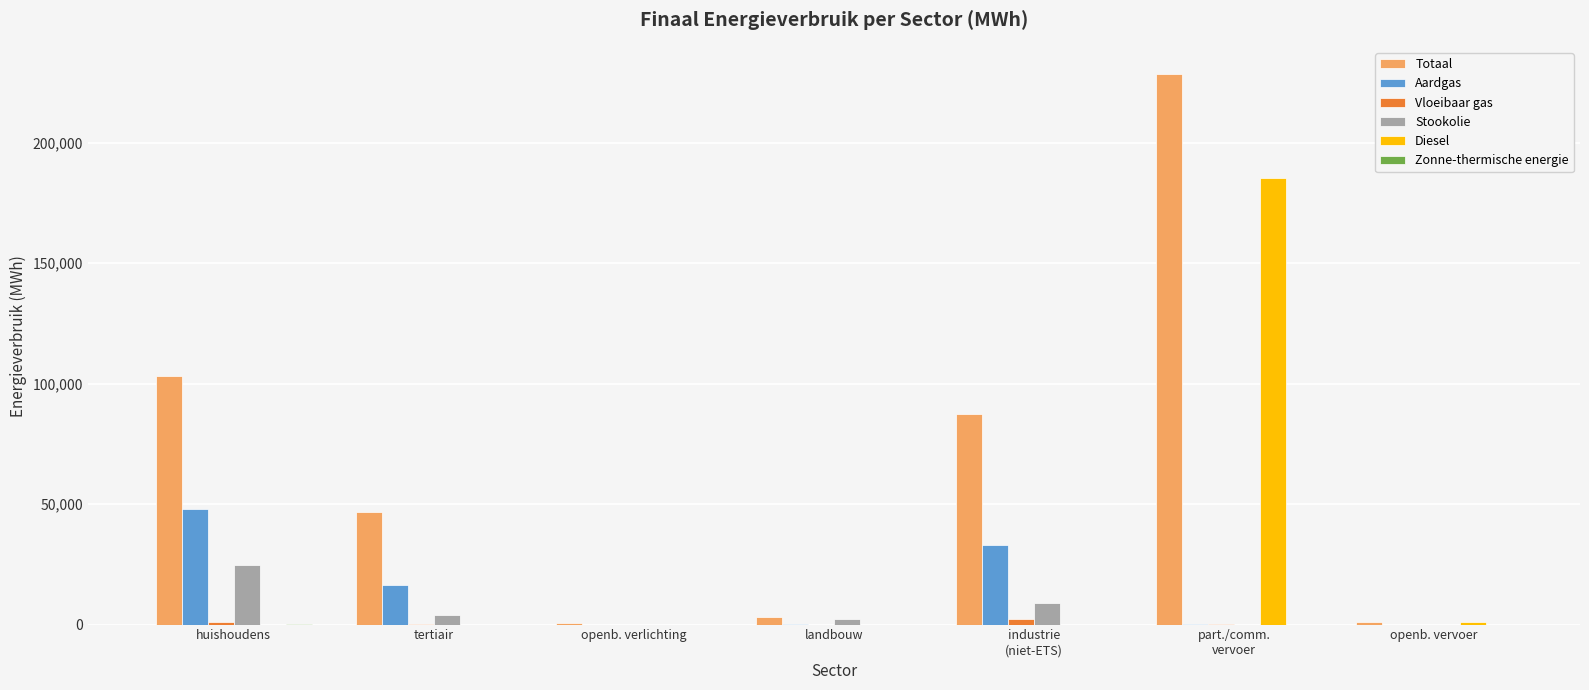

What is the sum of the Totaal values at tertiair and openb. verlichting?

47393.6